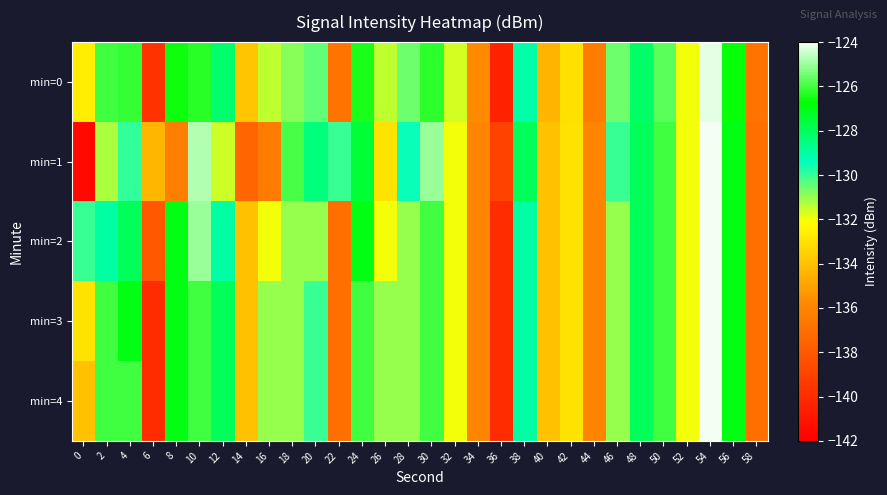

Reading left to right, extract all data points from this chart.

min=0: 0=-132.6	2=-126.0	4=-126.1	6=-139.7	8=-126.6	10=-126.3	12=-128.2	14=-133.8	16=-131.4	18=-130.9	20=-130.4	22=-136.8	24=-126.4	26=-131.4	28=-130.6	30=-126.2	32=-131.6	34=-135.8	36=-140.4	38=-129.1	40=-134.4	42=-133.0	44=-136.4	46=-130.6	48=-128.2	50=-125.7	52=-132.0	54=-124.2	56=-126.7	58=-136.8
min=1: 0=-141.5	2=-131.2	4=-129.9	6=-134.4	8=-136.2	10=-124.8	12=-131.6	14=-137.4	16=-136.4	18=-125.9	20=-128.5	22=-130.0	24=-127.5	26=-133.0	28=-129.5	30=-125.0	32=-132.0	34=-136.0	36=-139.0	38=-128.0	40=-134.0	42=-133.0	44=-136.0	46=-130.0	48=-128.0	50=-126.0	52=-132.0	54=-124.0	56=-127.0	58=-137.0
min=2: 0=-130.0	2=-129.0	4=-128.0	6=-138.0	8=-127.0	10=-125.0	12=-129.0	14=-134.0	16=-132.0	18=-131.0	20=-131.0	22=-137.0	24=-127.0	26=-132.0	28=-131.0	30=-126.0	32=-132.0	34=-136.0	36=-140.0	38=-129.0	40=-134.0	42=-133.0	44=-136.0	46=-131.0	48=-128.0	50=-126.0	52=-132.0	54=-124.0	56=-127.0	58=-137.0
min=3: 0=-133.0	2=-126.0	4=-127.0	6=-140.0	8=-127.0	10=-126.0	12=-128.0	14=-134.0	16=-131.0	18=-131.0	20=-130.0	22=-137.0	24=-126.0	26=-131.0	28=-131.0	30=-126.0	32=-132.0	34=-136.0	36=-140.0	38=-129.0	40=-134.0	42=-133.0	44=-136.0	46=-131.0	48=-128.0	50=-126.0	52=-132.0	54=-124.0	56=-127.0	58=-137.0
min=4: 0=-134.0	2=-126.0	4=-126.0	6=-140.0	8=-127.0	10=-126.0	12=-128.0	14=-134.0	16=-131.0	18=-131.0	20=-130.0	22=-137.0	24=-126.0	26=-131.0	28=-131.0	30=-126.0	32=-132.0	34=-136.0	36=-140.0	38=-129.0	40=-134.0	42=-133.0	44=-136.0	46=-131.0	48=-128.0	50=-126.0	52=-132.0	54=-124.0	56=-127.0	58=-137.0